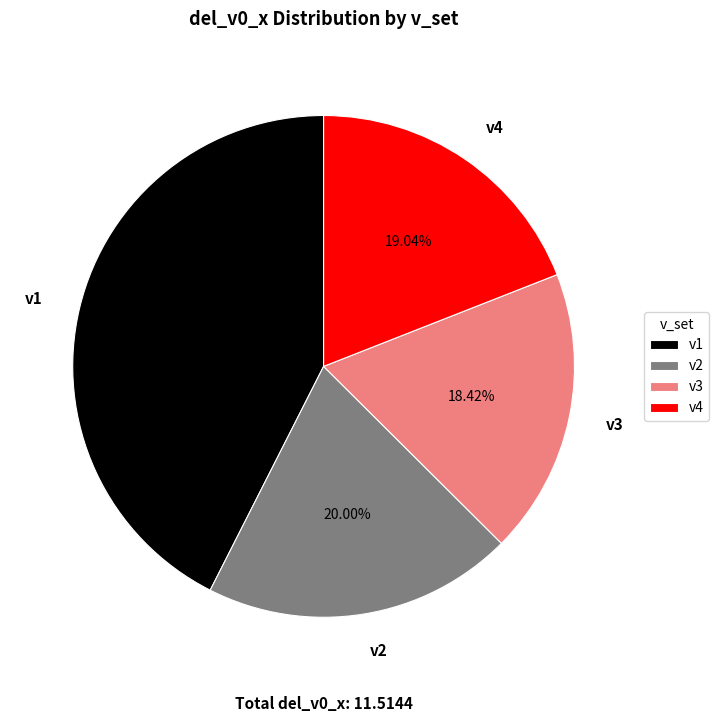

What is the smallest slice in the pie chart?

v3